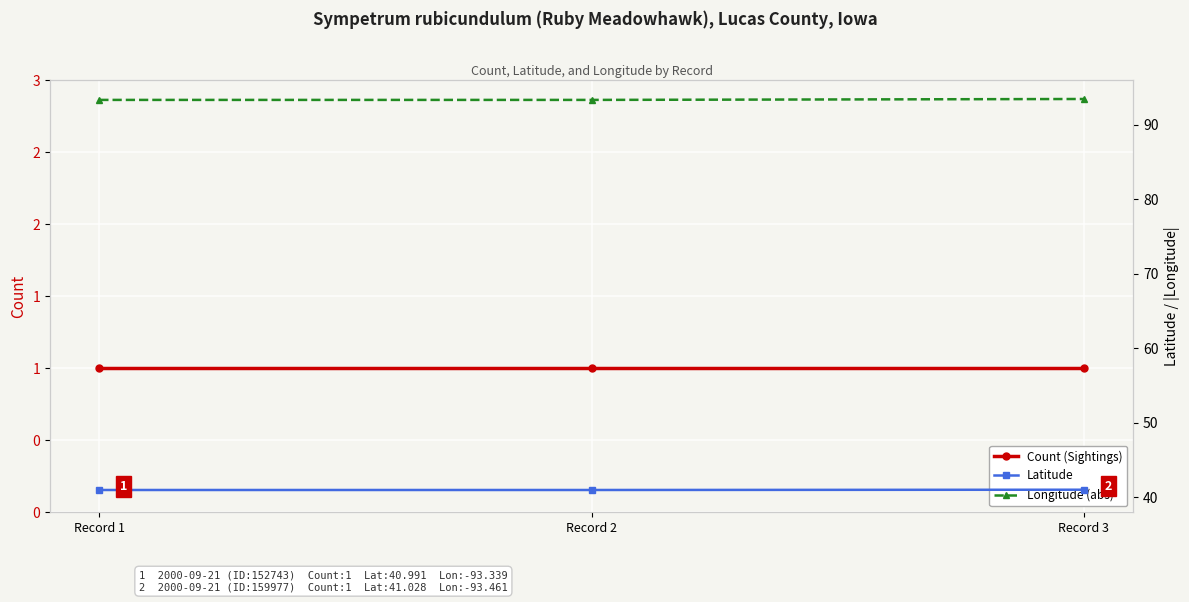

Rank the categories by Longitude (abs) value from lowest to highest.

Record 1, Record 2, Record 3